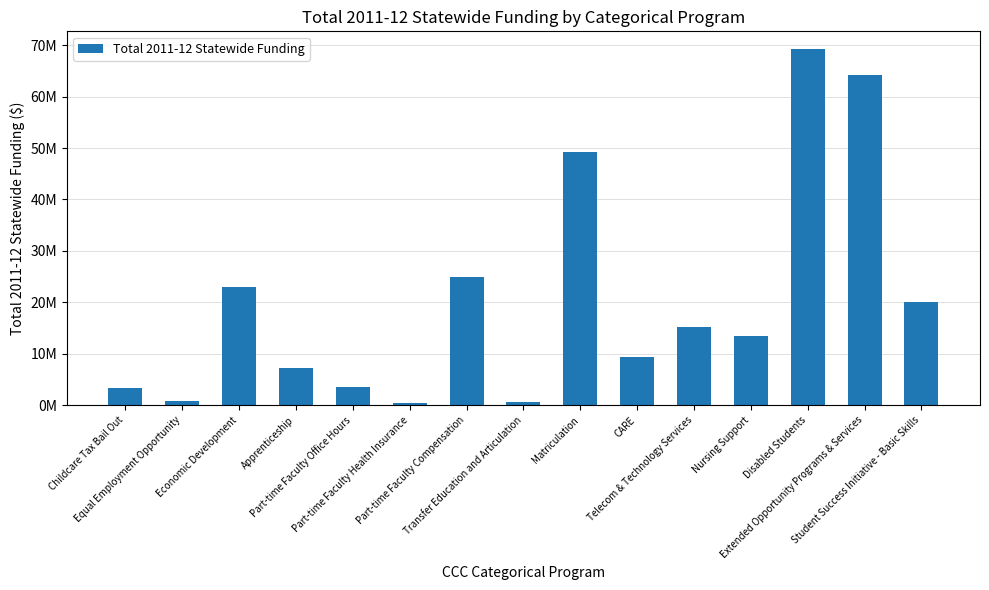

At which label does the data first exceed 13378000?

Economic Development